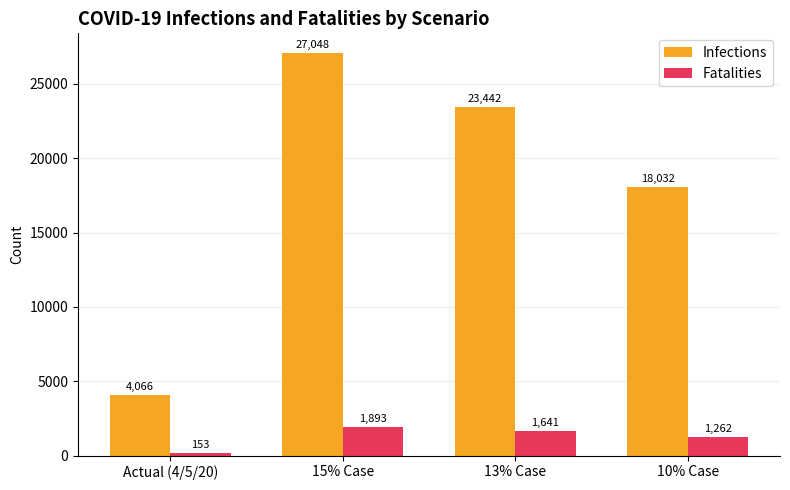

How many distinct data groups are displayed?

2